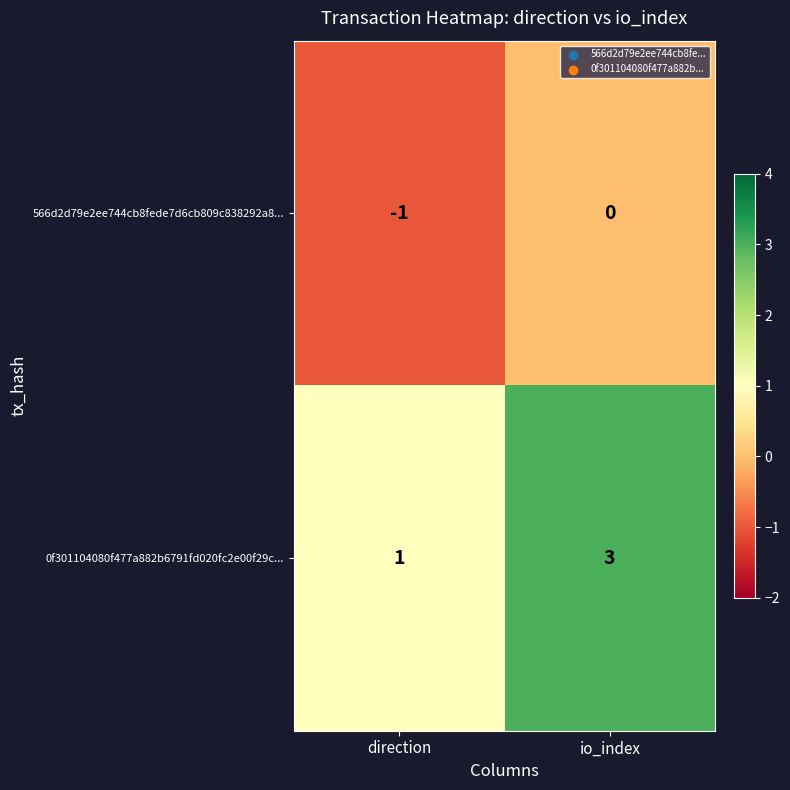

What is the sum of the 0f301104080f477a882b6791fd020fc2e00f29c... values at io_index and direction?

4